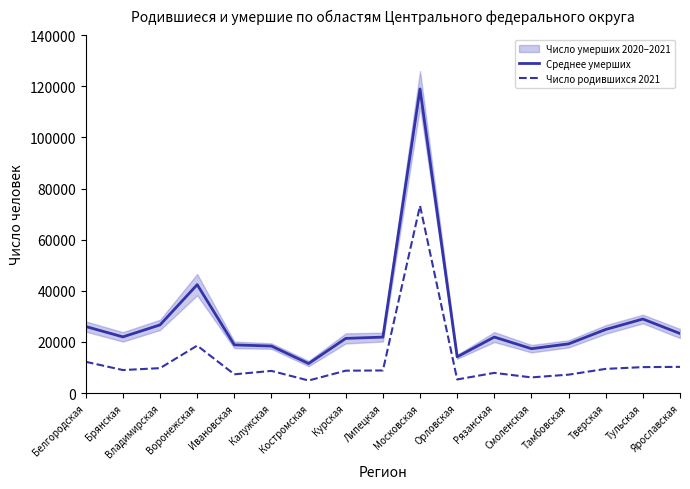

True or false: Среднее умерших has a value of 25622.6 at Калужская.

False